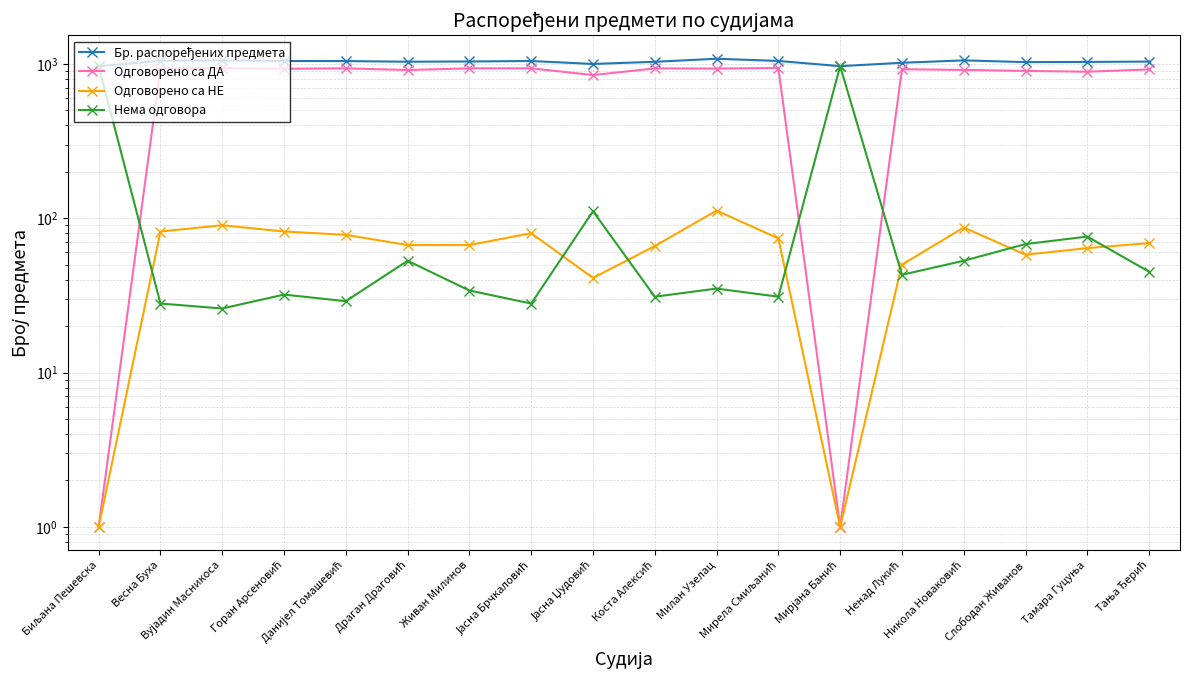

What is the sum of all Нема одговора values?

2654